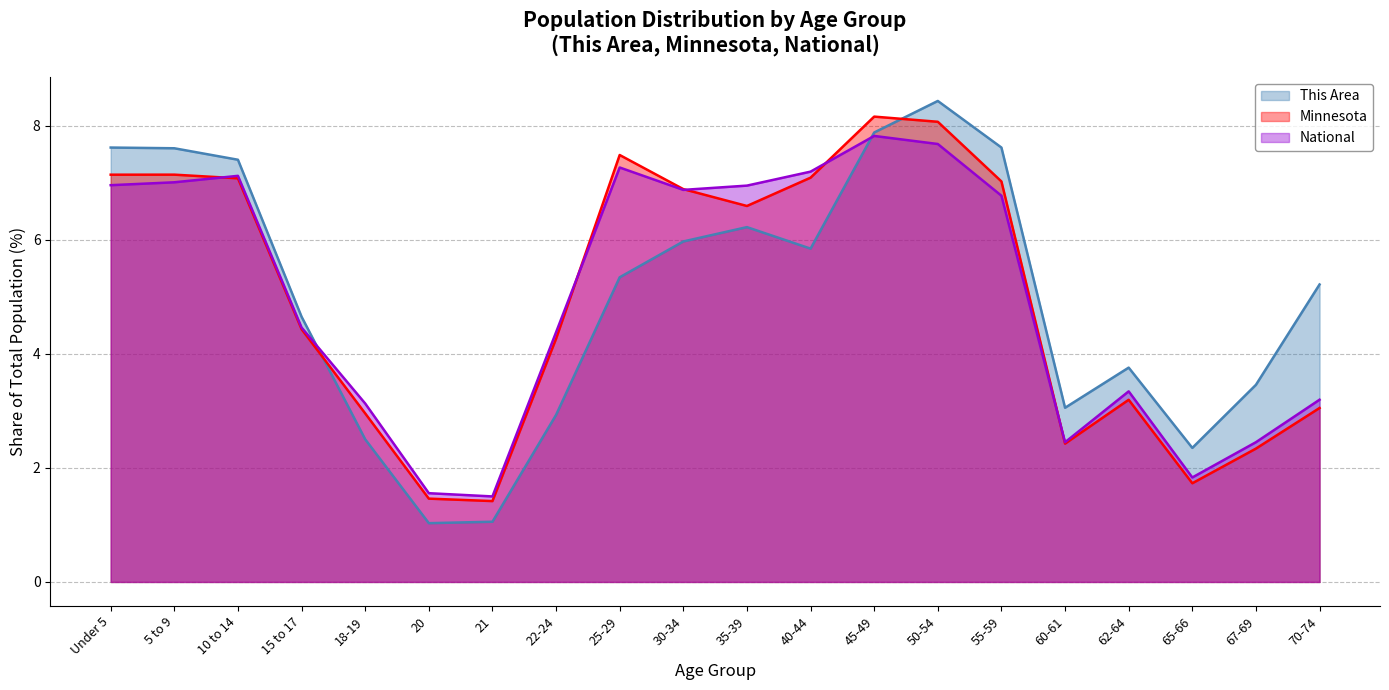

What value does the National series have at Under 5?

7.0